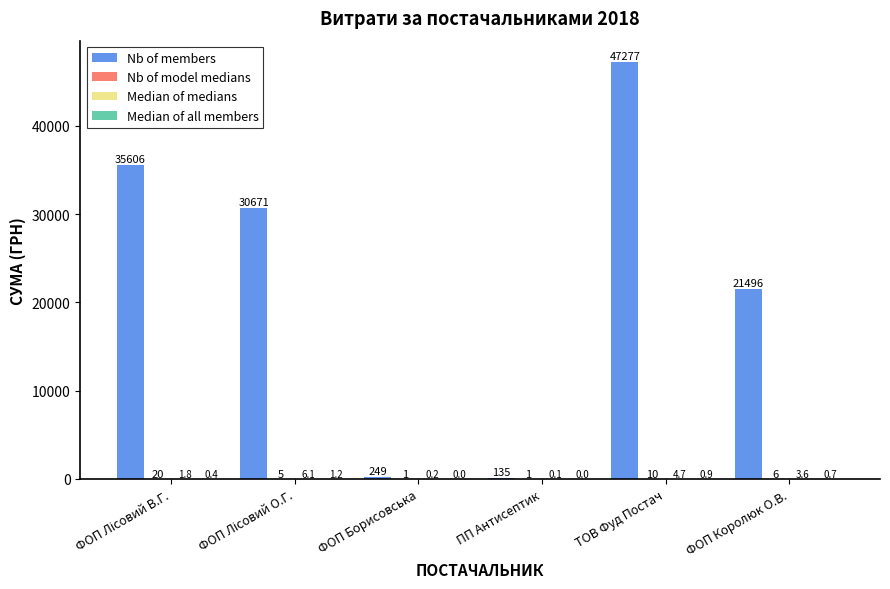

Between ТОВ Фуд Постач and ФОП Королюк О.В., which series saw the biggest shift?

Nb of members